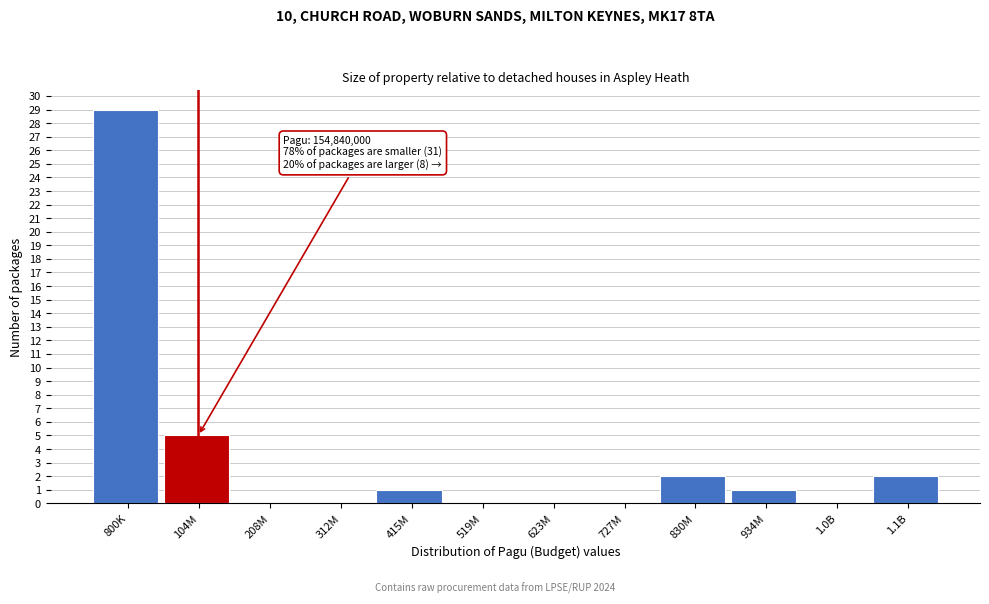

Reading right to left, transcribe all the data shown in this chart.

1.1B=2	1.0B=0	934M=1	830M=2	727M=0	623M=0	519M=0	415M=1	312M=0	208M=0	104M=5	800K=29